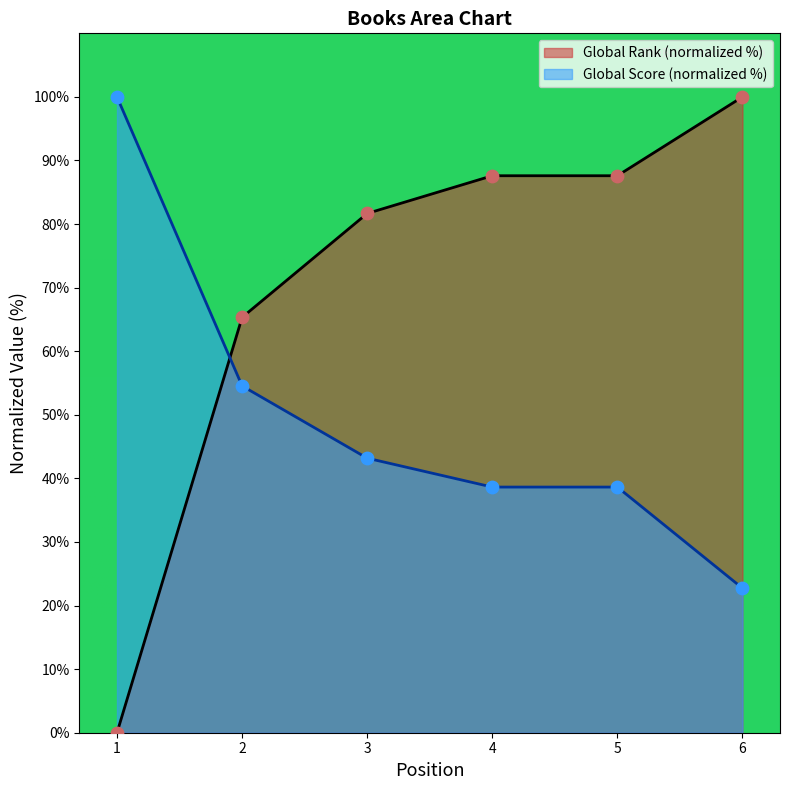

Which series has the widest spread of Y values?

Global Rank